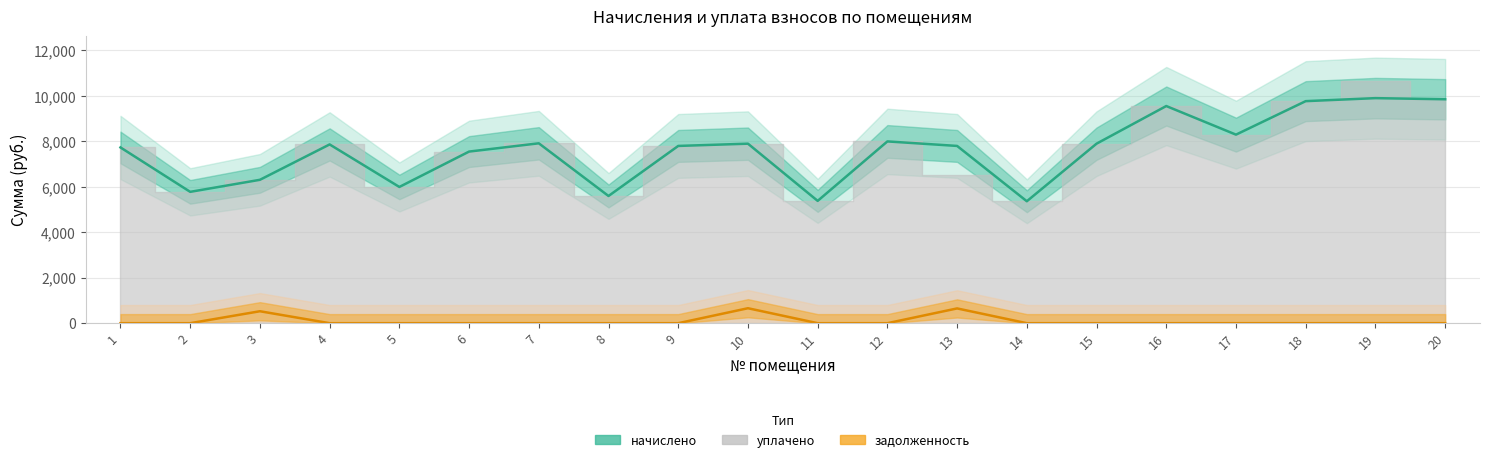

Does the chart display data point markers on the line(s)?

No